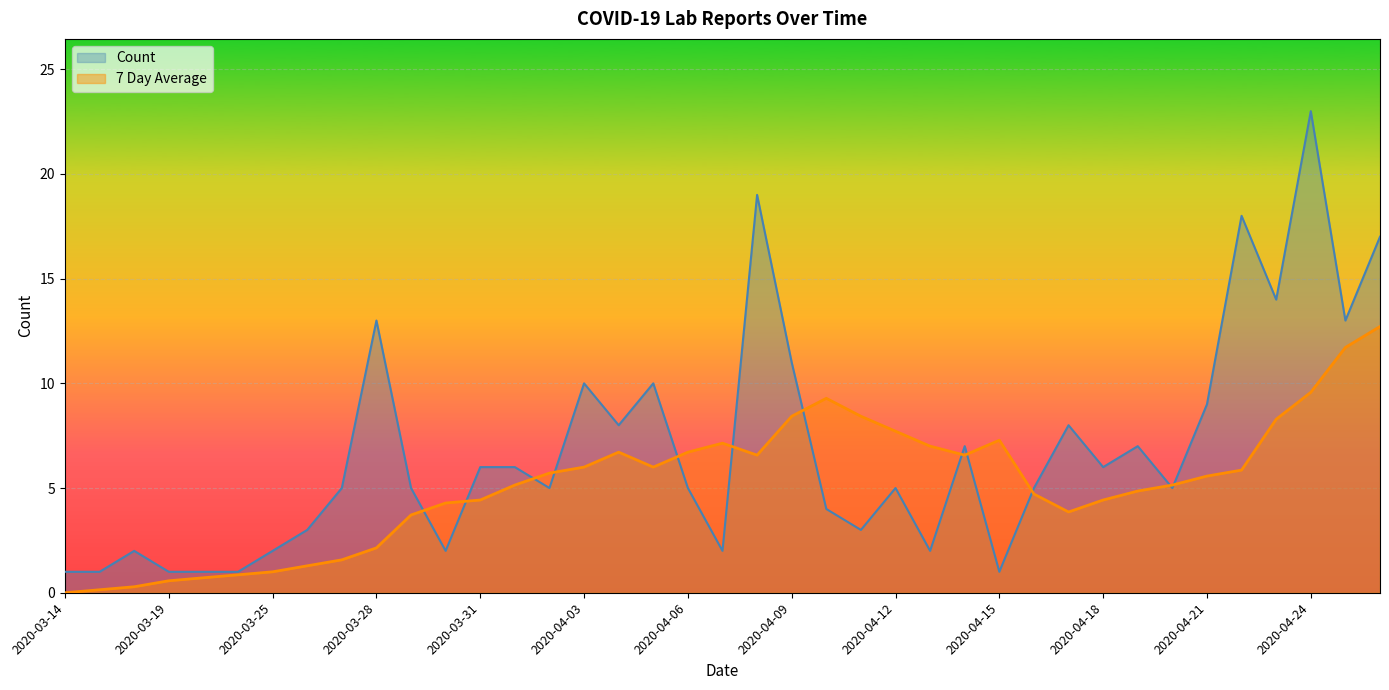

At which category is the sum across all series the highest?

2020-04-24